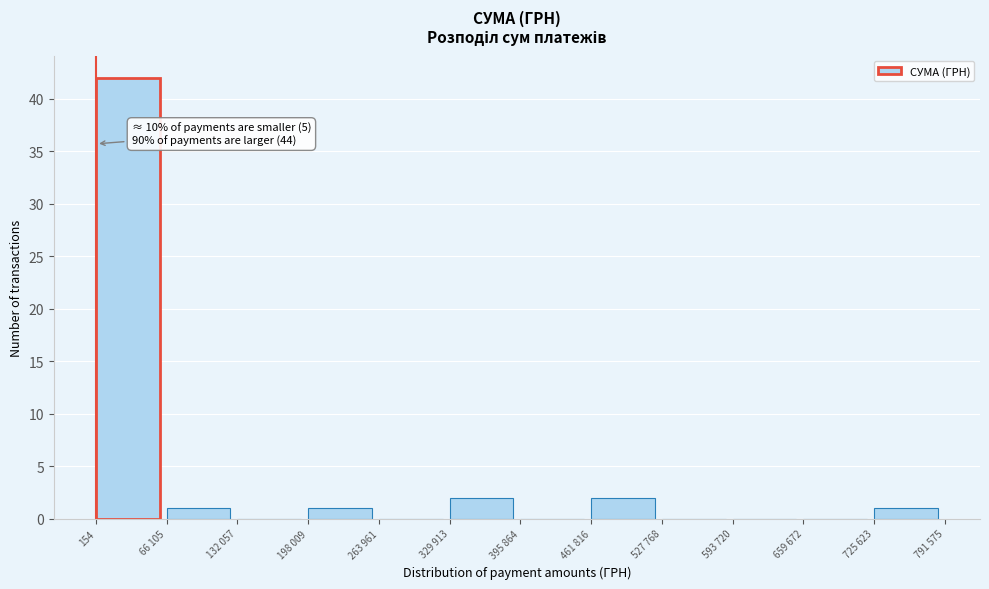

Reading left to right, list all the values displayed in this chart.

154=42	66 105=1	132 057=0	198 009=1	263 961=0	329 913=2	395 864=0	461 816=2	527 768=0	593 720=0	659 672=0	725 623=1